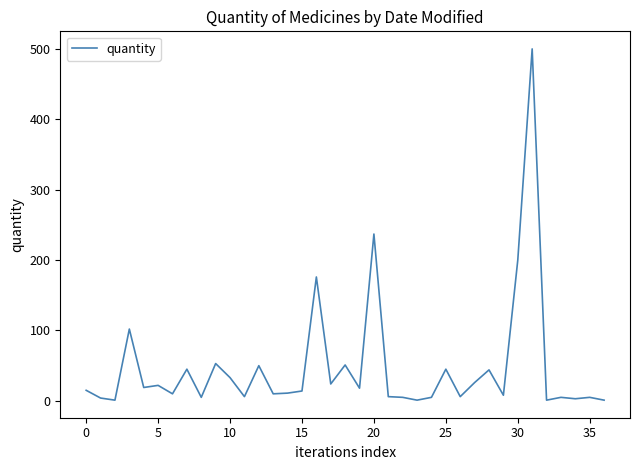

What is the greatest value displayed?

500